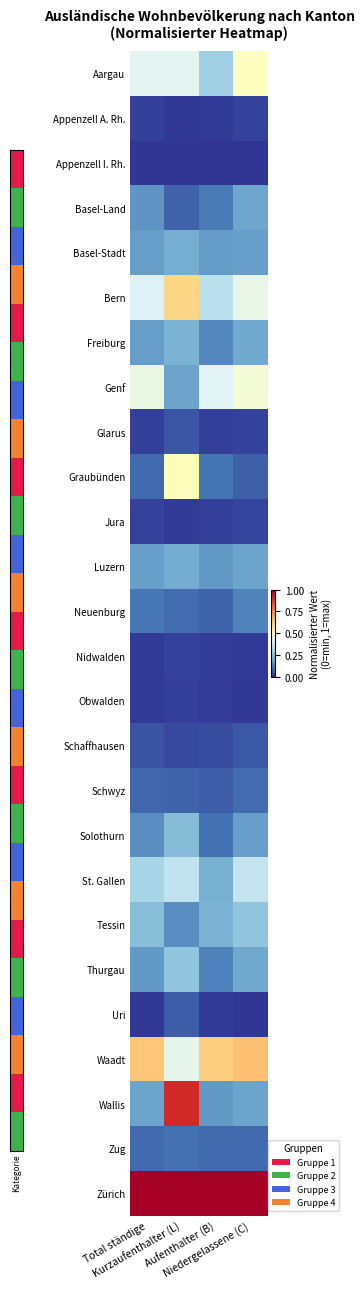

How many distinct data groups are displayed?

26